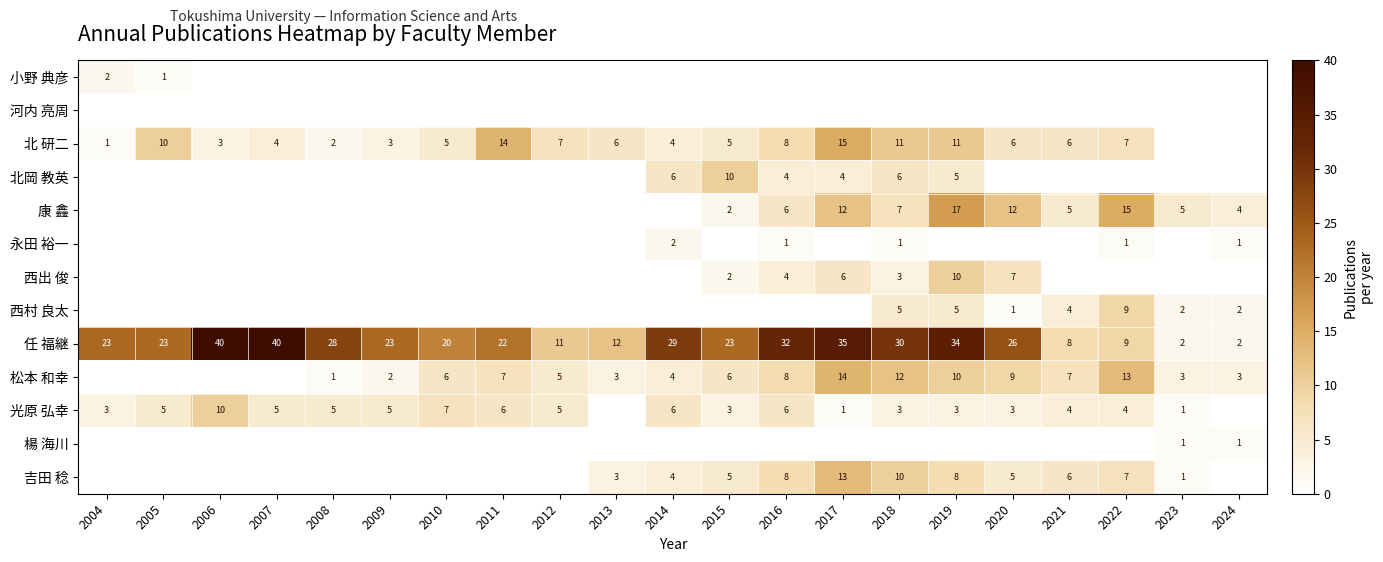

True or false: 光原 弘幸 has a value of 8 at 2008.

False